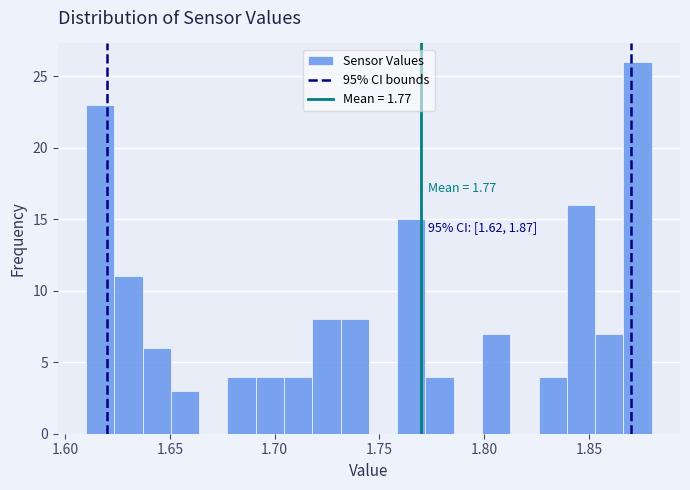

Read against the x-axis, roughly where is the centre of the tallest bar?

1.875